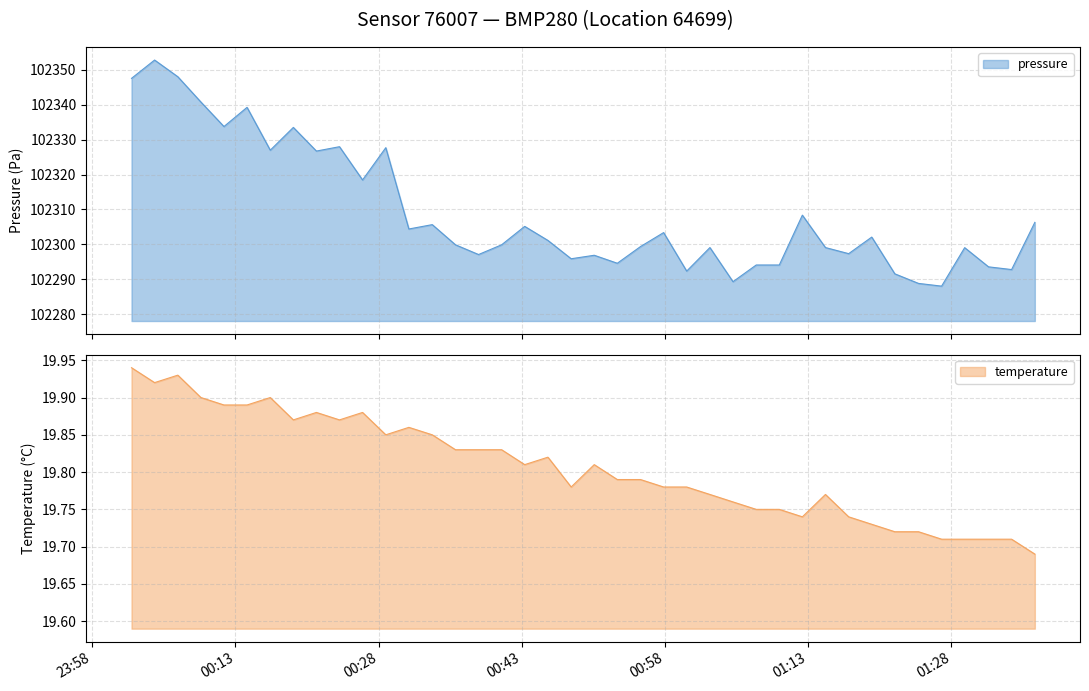

Which series has the widest spread of values?

pressure